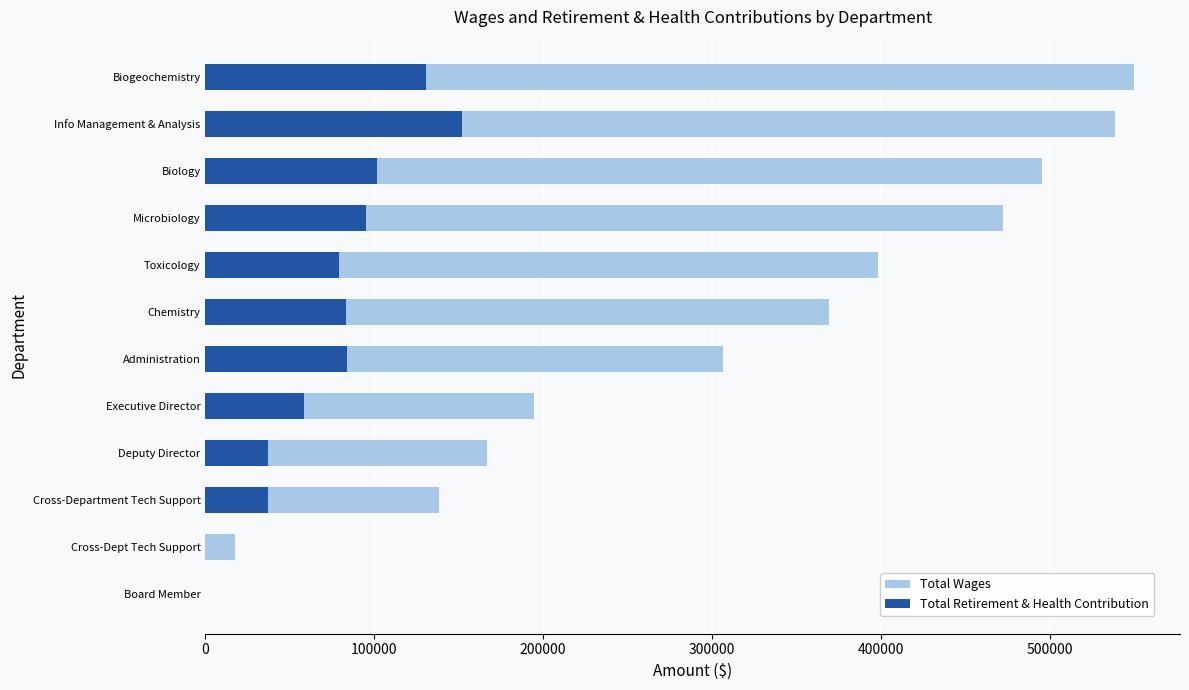

At Toxicology, list the series in order from smallest to largest.

Total Retirement & Health Contribution, Total Wages